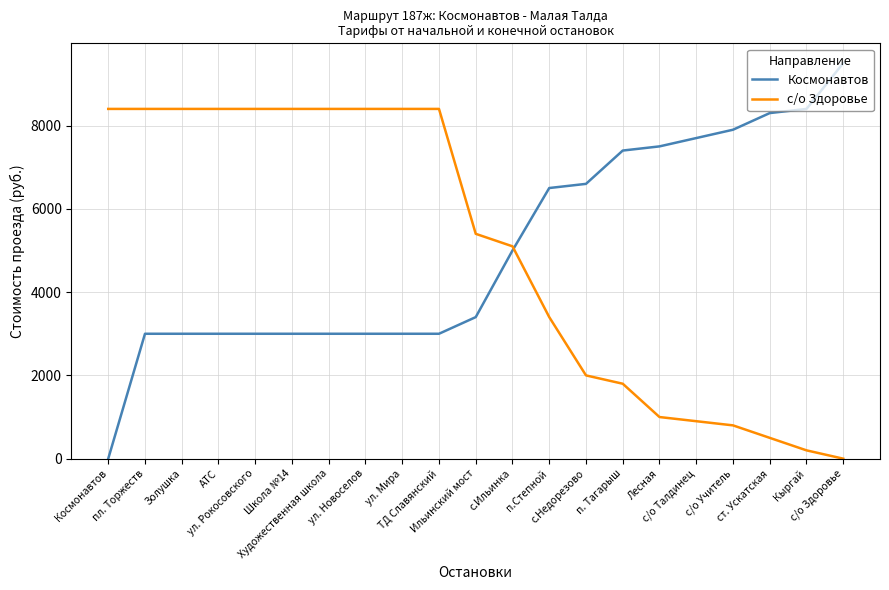

How many lines are shown in the chart?

2